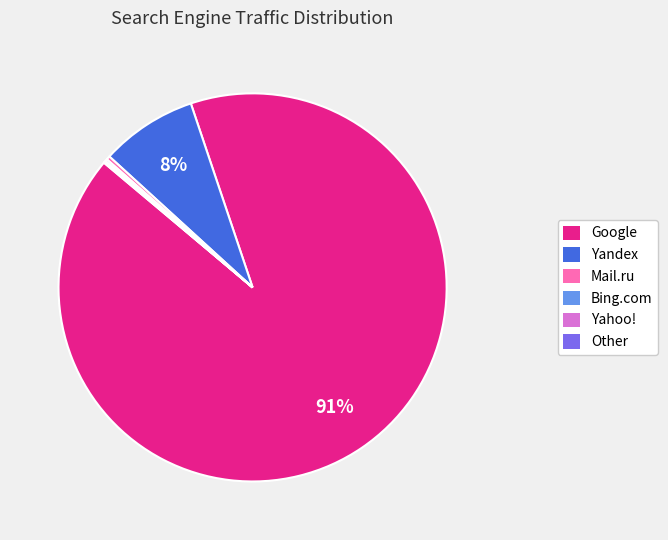

Is there a majority slice in this chart?

Yes